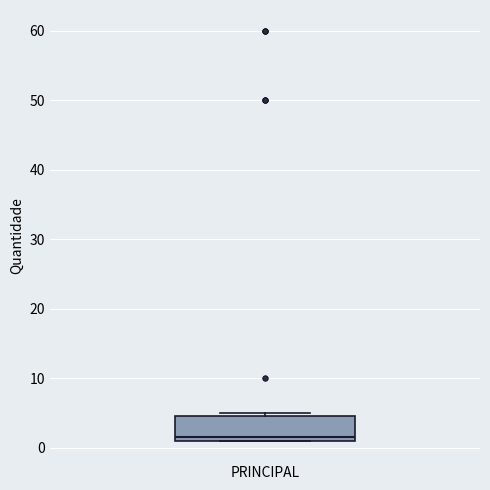

Where is the upper edge of the box for PRINCIPAL on the y-axis? The values are not printed on the chart, so give them approximately, as read against the axis.

5